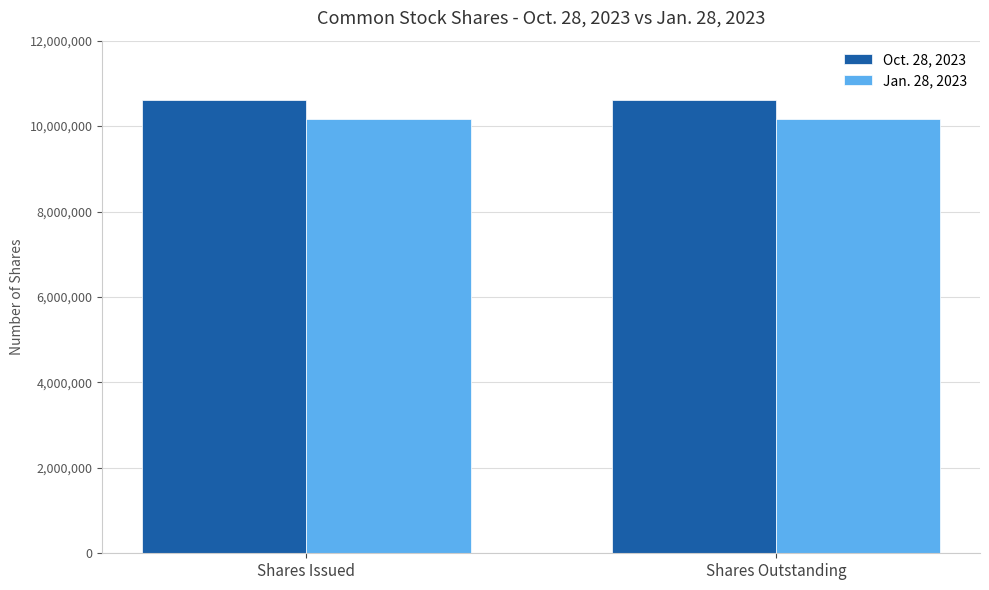

Reading right to left, transcribe all the data shown in this chart.

Oct. 28, 2023: Shares Outstanding=10603506	Shares Issued=10603506
Jan. 28, 2023: Shares Outstanding=10165361	Shares Issued=10165361